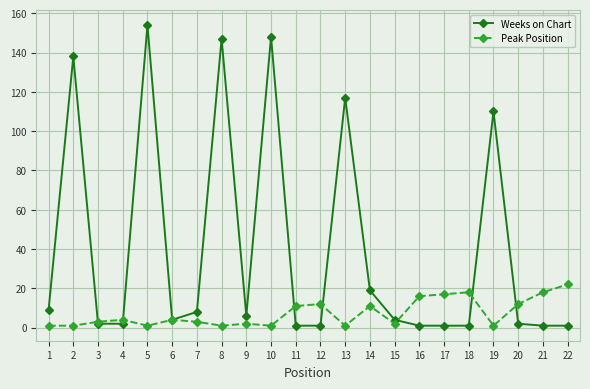

True or false: Weeks on Chart has a value of 9 at 1.

True